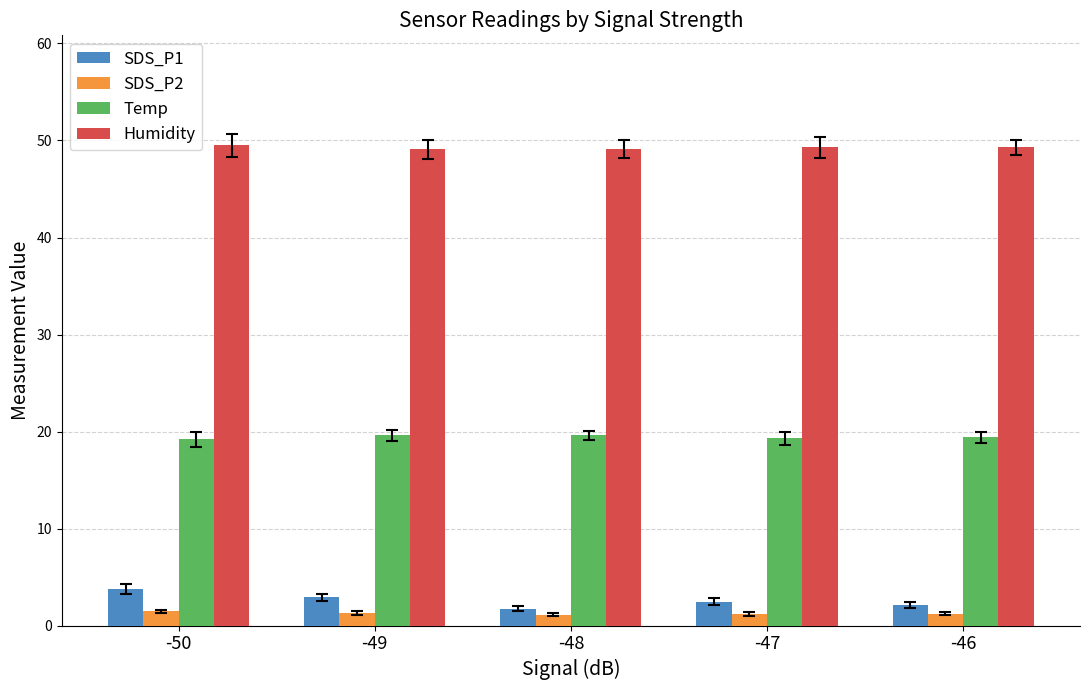

How many data points does each series have?

5